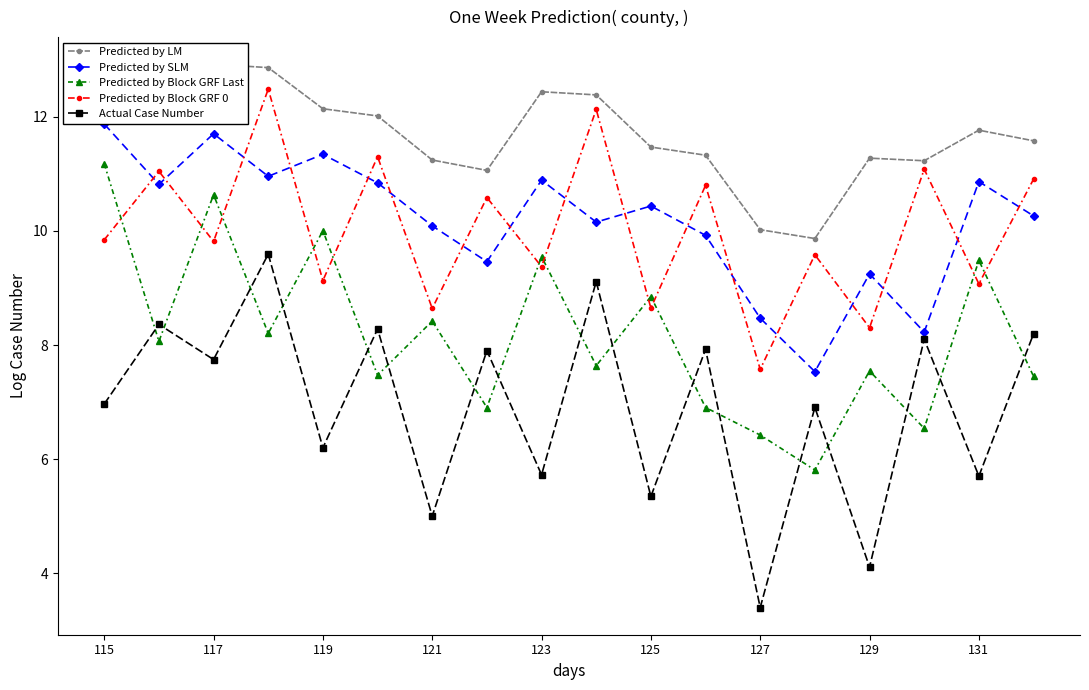

True or false: Predicted by Block GRF 0 has more than 0 points higher than both neighbors.

True